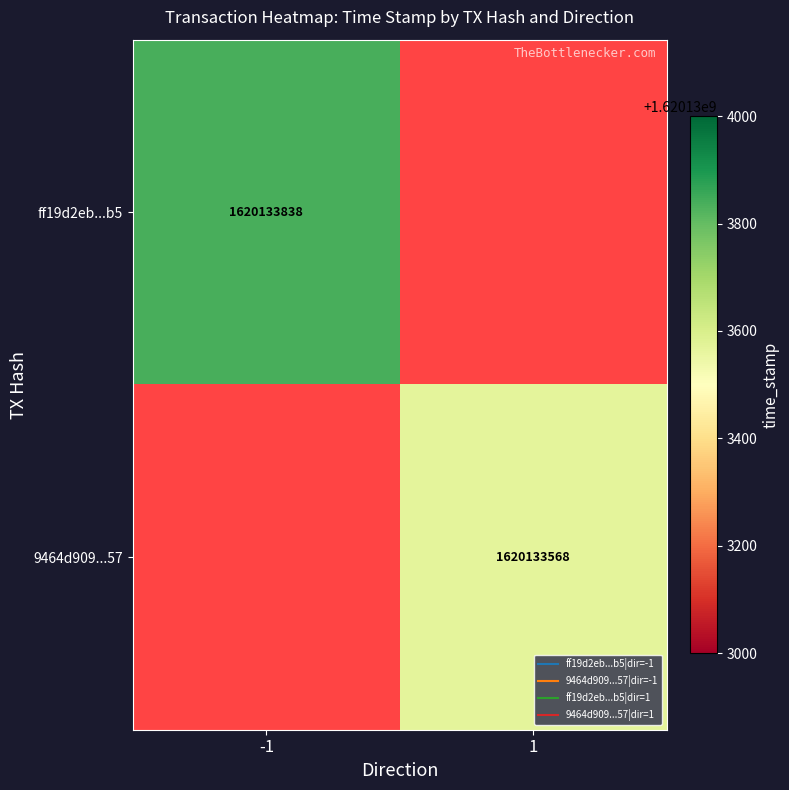

What is the highest value of the ff19d2eb0604edac59af7d219b3bad7774f03b5 series?

1620133838